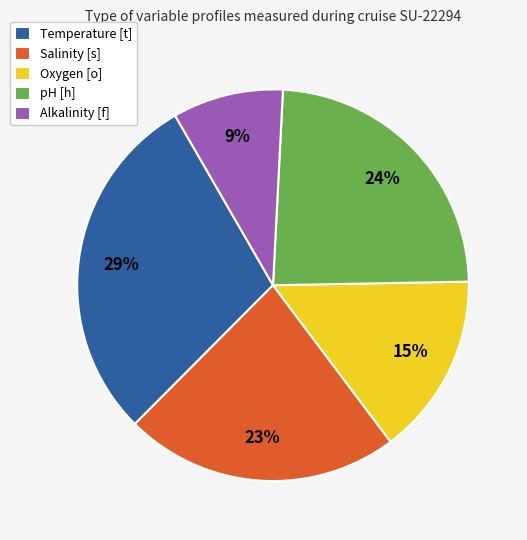

Combined, do Salinity [s] and Oxygen [o] account for over 50%?

No